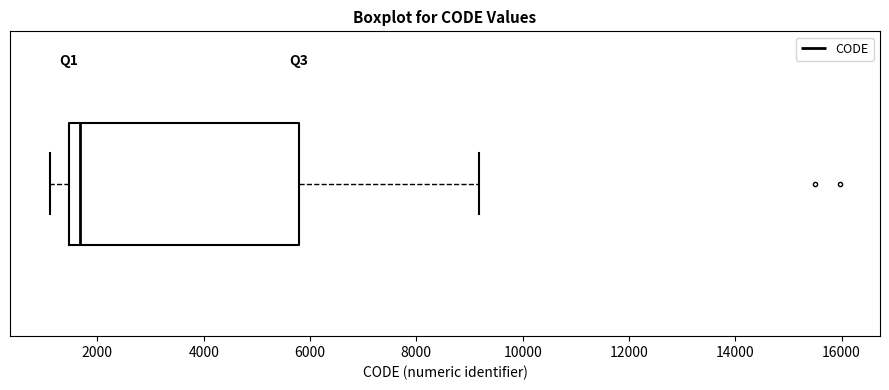

Read this box plot against the x-axis: the position of the median line, the range covered by the box, and the ends of both whiskers. The values are not printed on the chart, so give them approximately, as read against the axis.

median 1600, box 1400 to 5800, whiskers 1200 to 9200